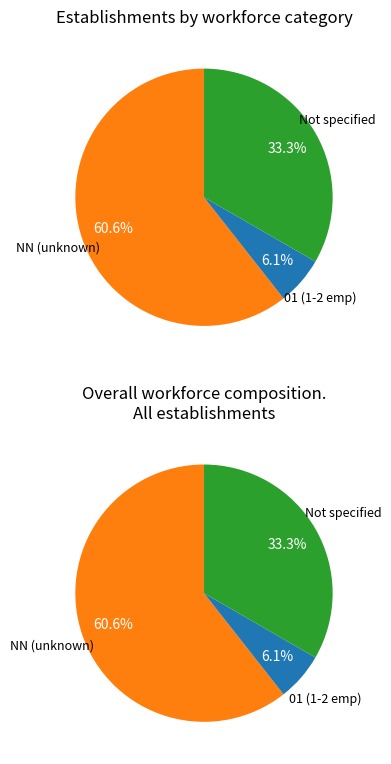

To the nearest percent, what is the difference between the 01 and NN slice percentages?

55%